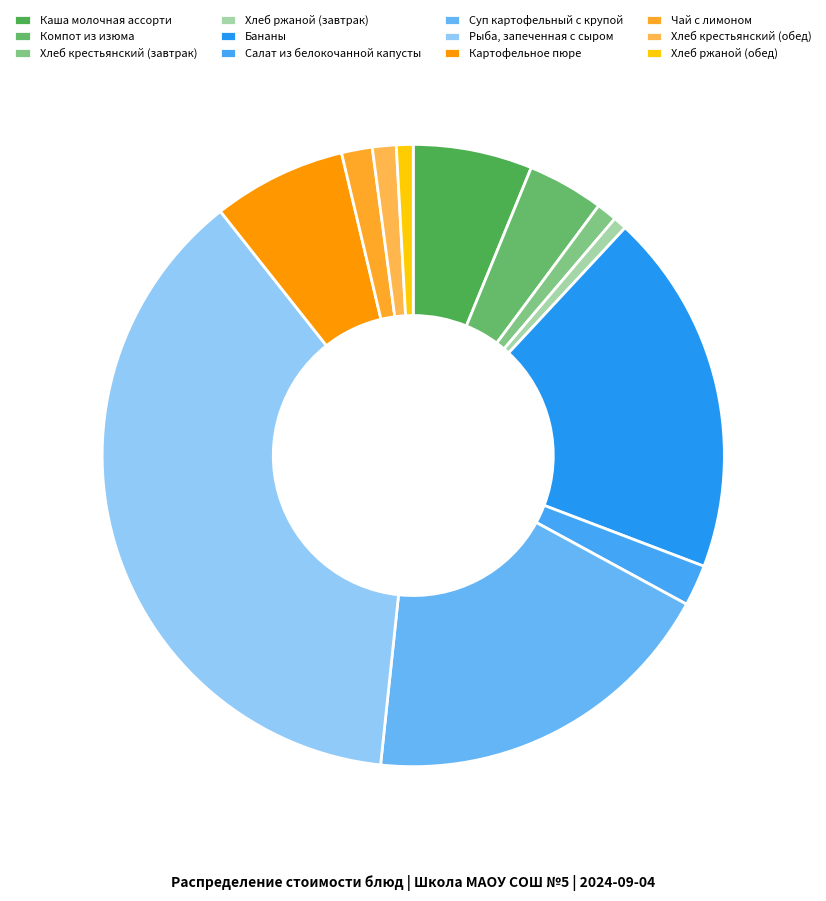

Which slice is the smallest?

Хлеб ржаной (завтрак)